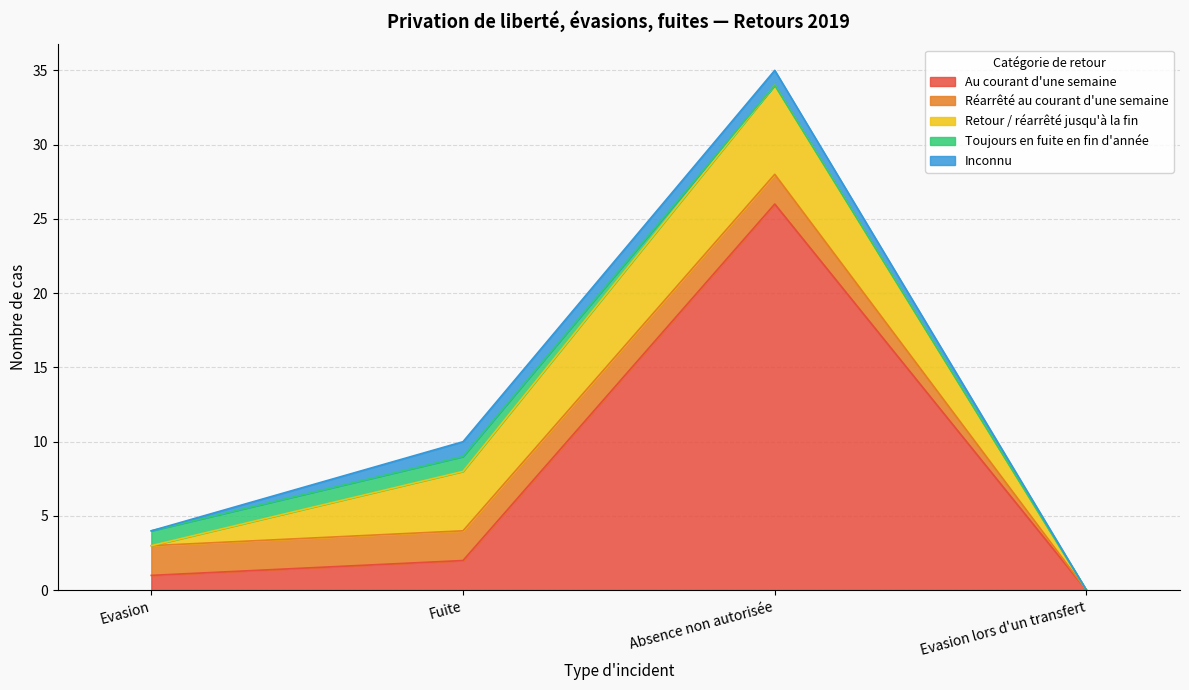

At how many categories does at least one series exceed 18?

1